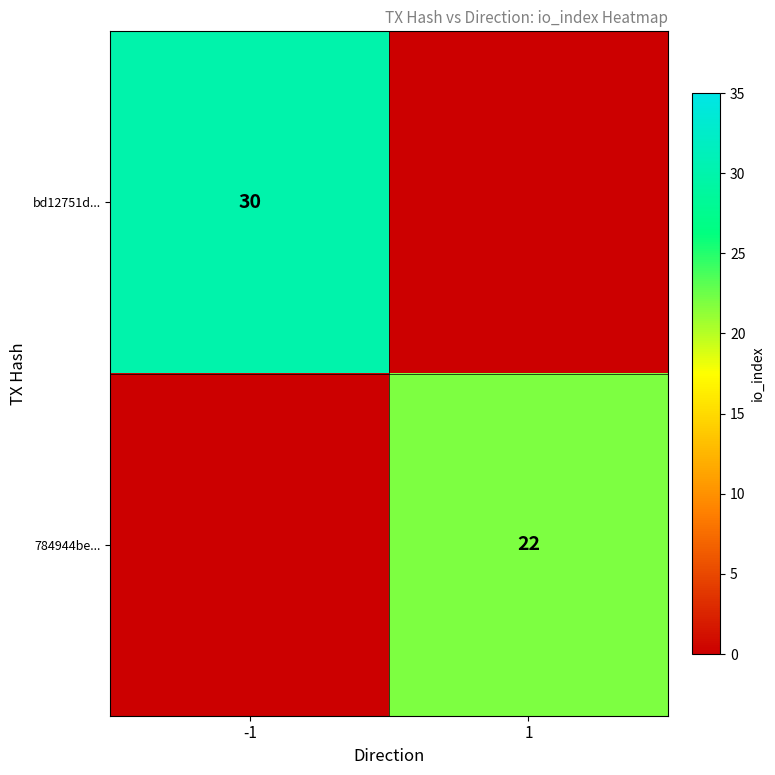

Is the value of bd12751d... at -1 greater than the value of 784944be... at 1?

Yes